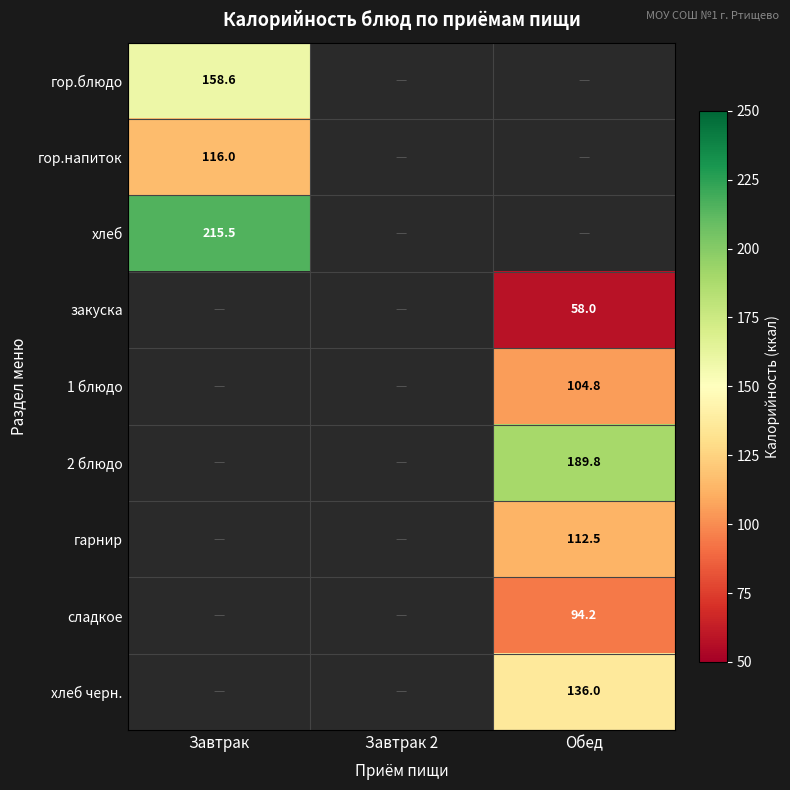

True or false: гарнир has a value of 32.9 at Обед.

False